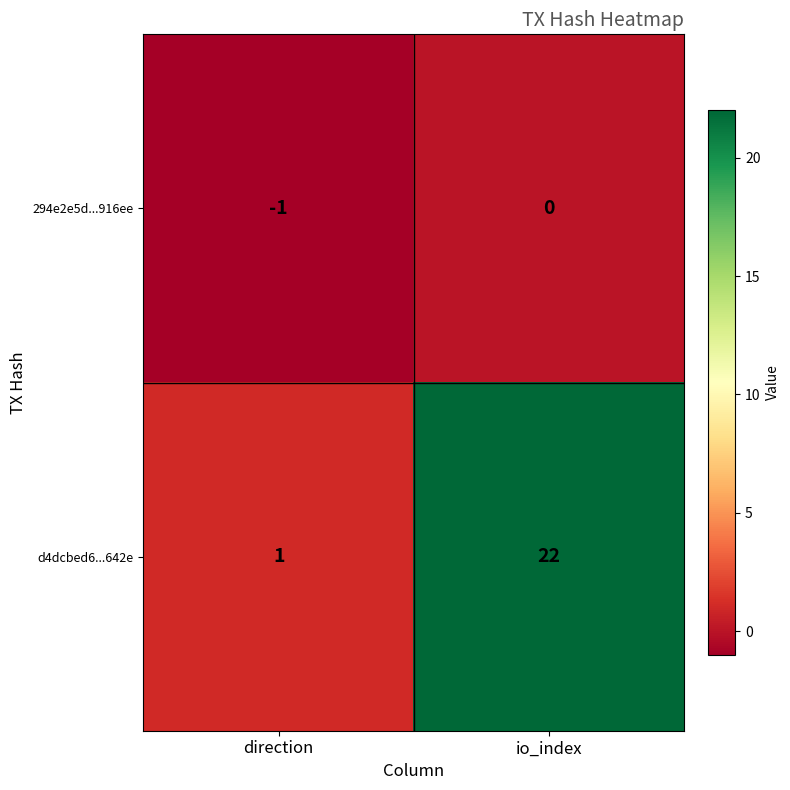

Reading left to right, transcribe all the data shown in this chart.

294e2e5d...916ee: direction=-1	io_index=0
d4dcbed6...642e: direction=1	io_index=22